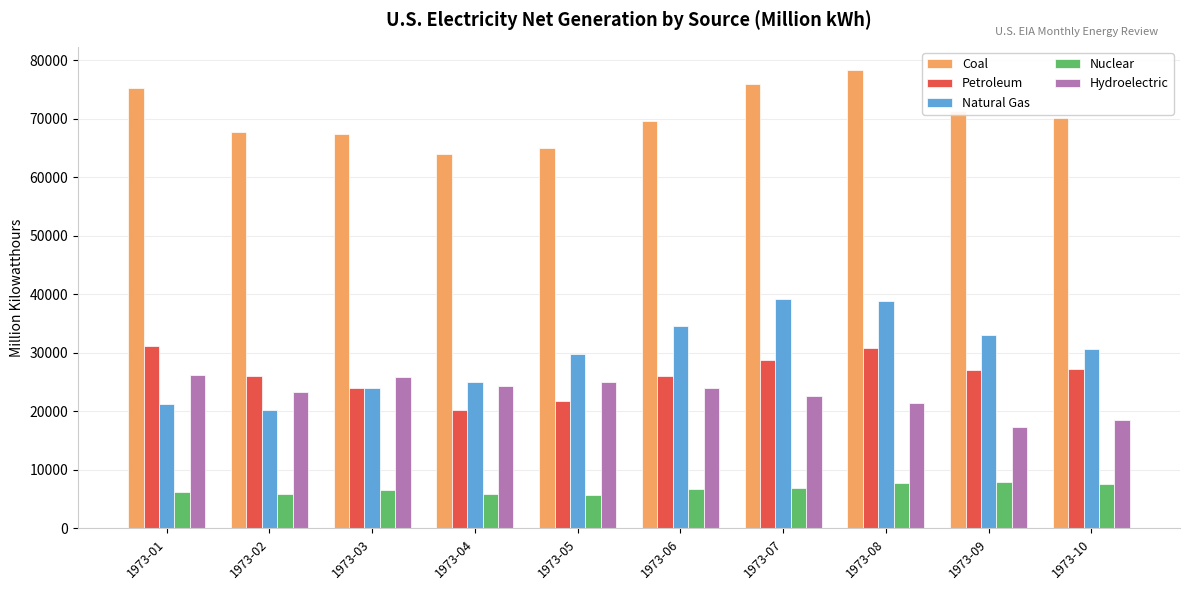

What is the value of the Petroleum bar at the 6th from the left?

25999.5